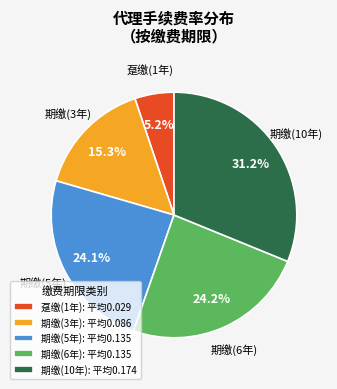

How many segments does this pie chart have?

5